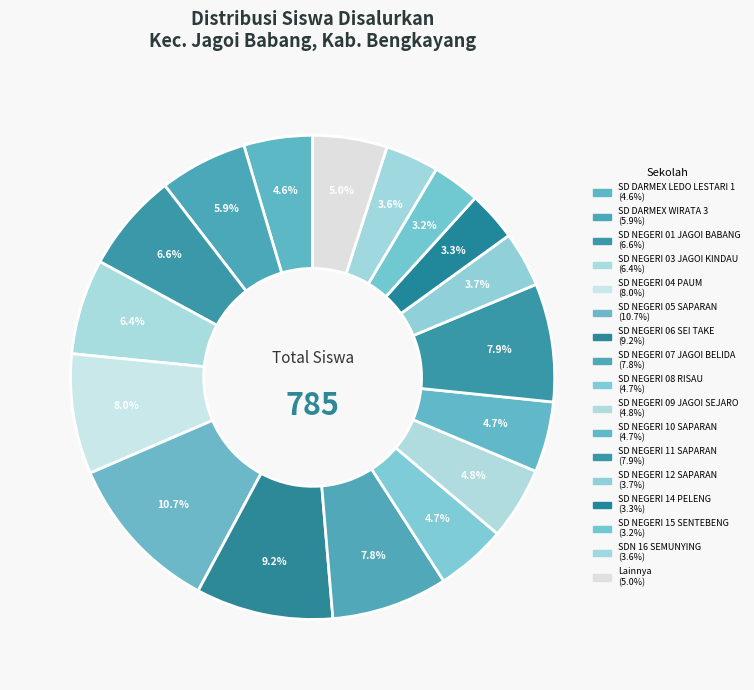

Count the number of slices in the pie.

17